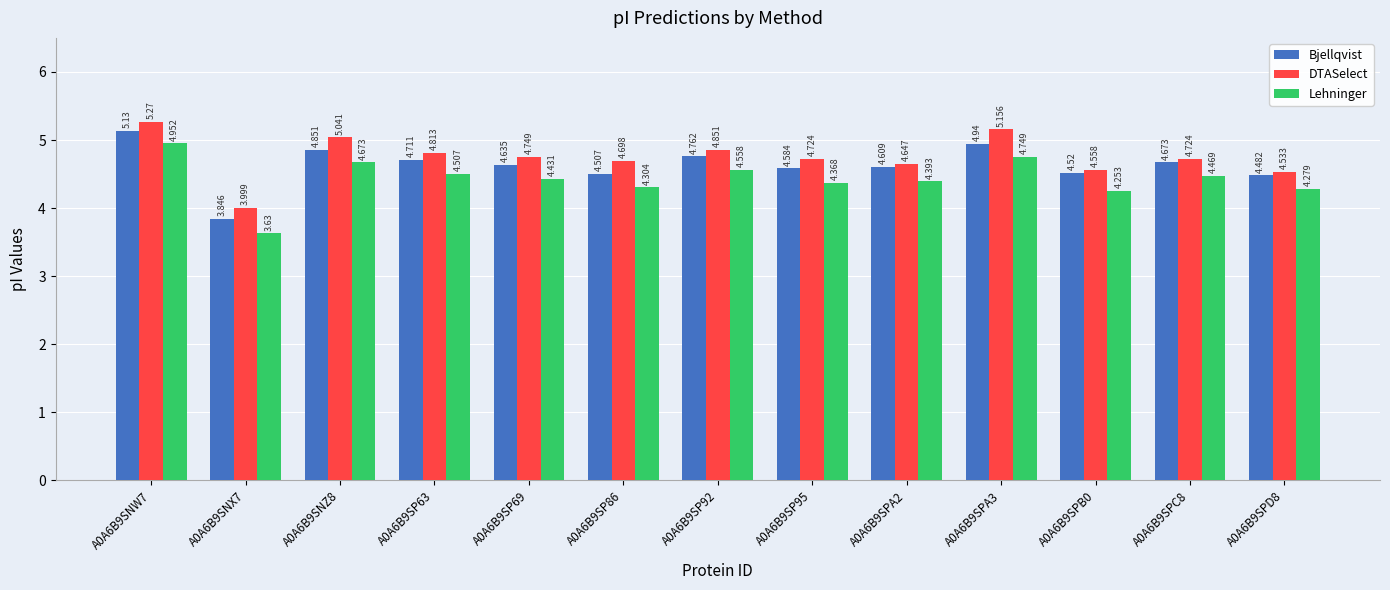

What is the difference between the maximum and minimum values in the Bjellqvist series?

1.3